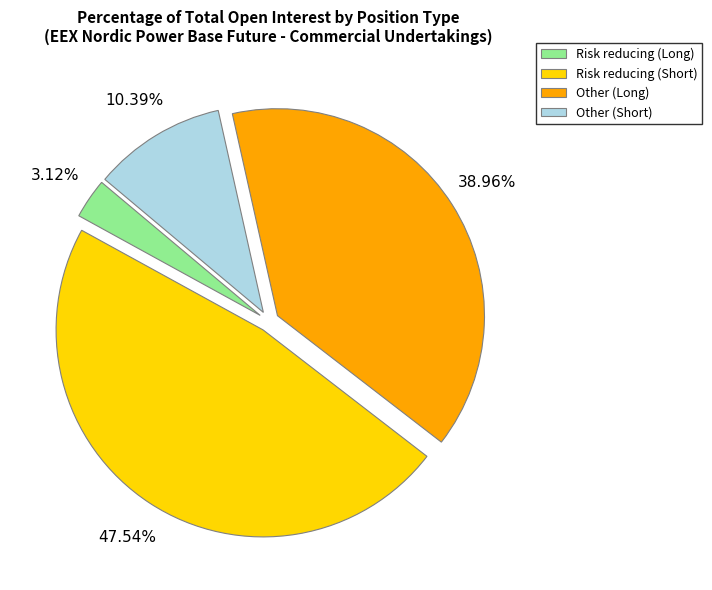

To the nearest percent, what is the difference between the Risk reducing (Long) and Risk reducing (Short) slice percentages?

44%